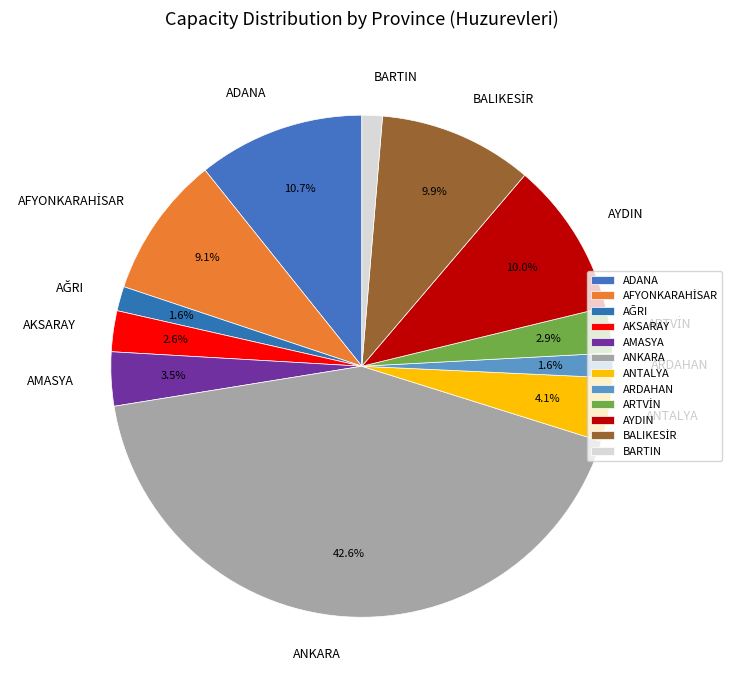

Combined, what portion of the pie is AYDIN and ADANA?

20.7%